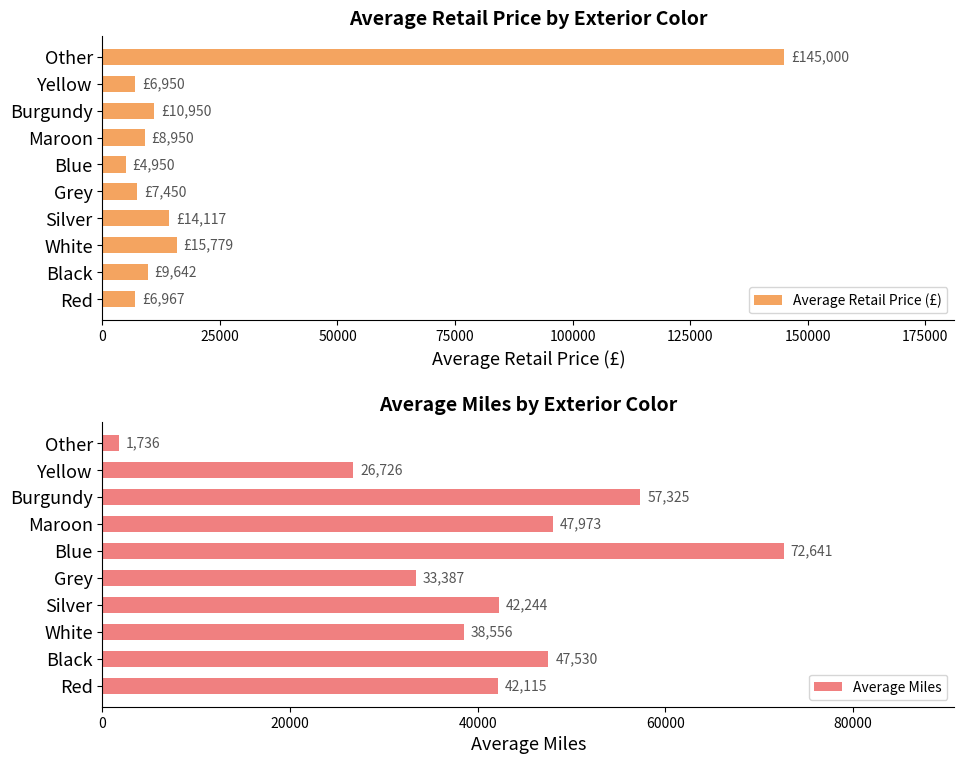

Is it true that Average Miles equals 33387.0 at Grey?

True